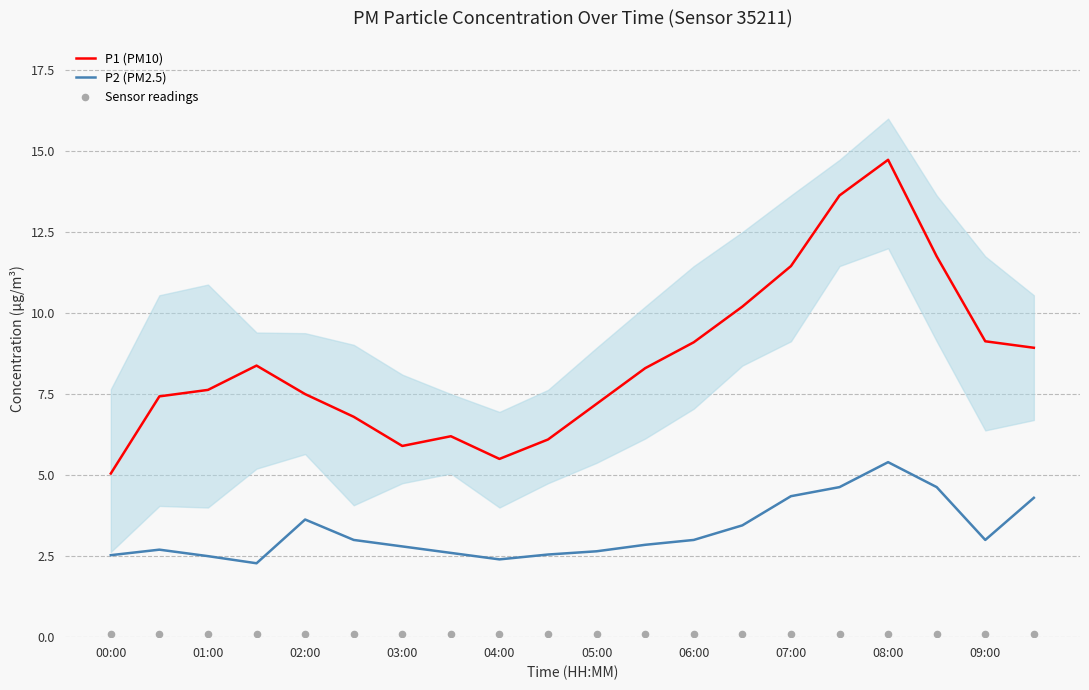

At how many categories does at least one series exceed 11?

4